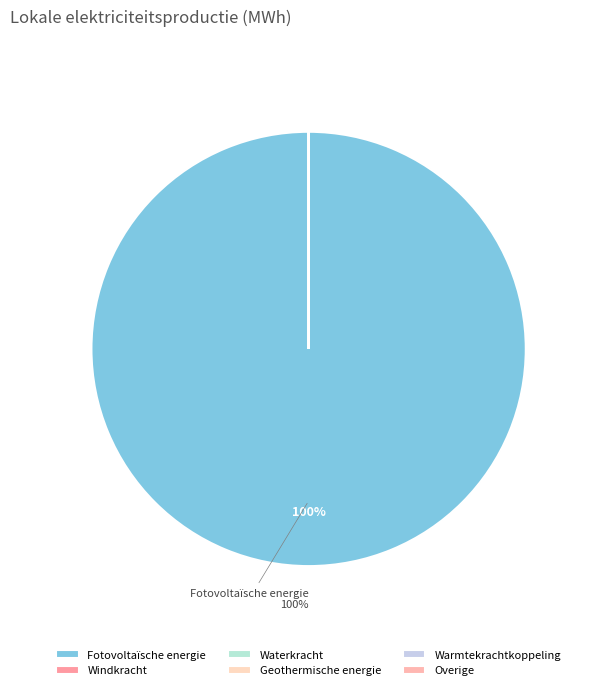

What is the smallest slice in the pie chart?

Windkracht